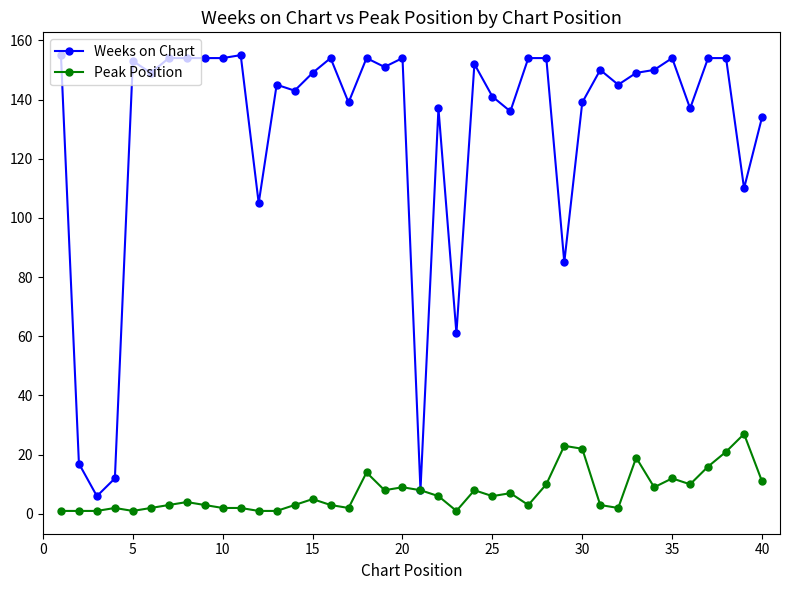

True or false: Peak Position has more than 2 points higher than both neighbors.

True